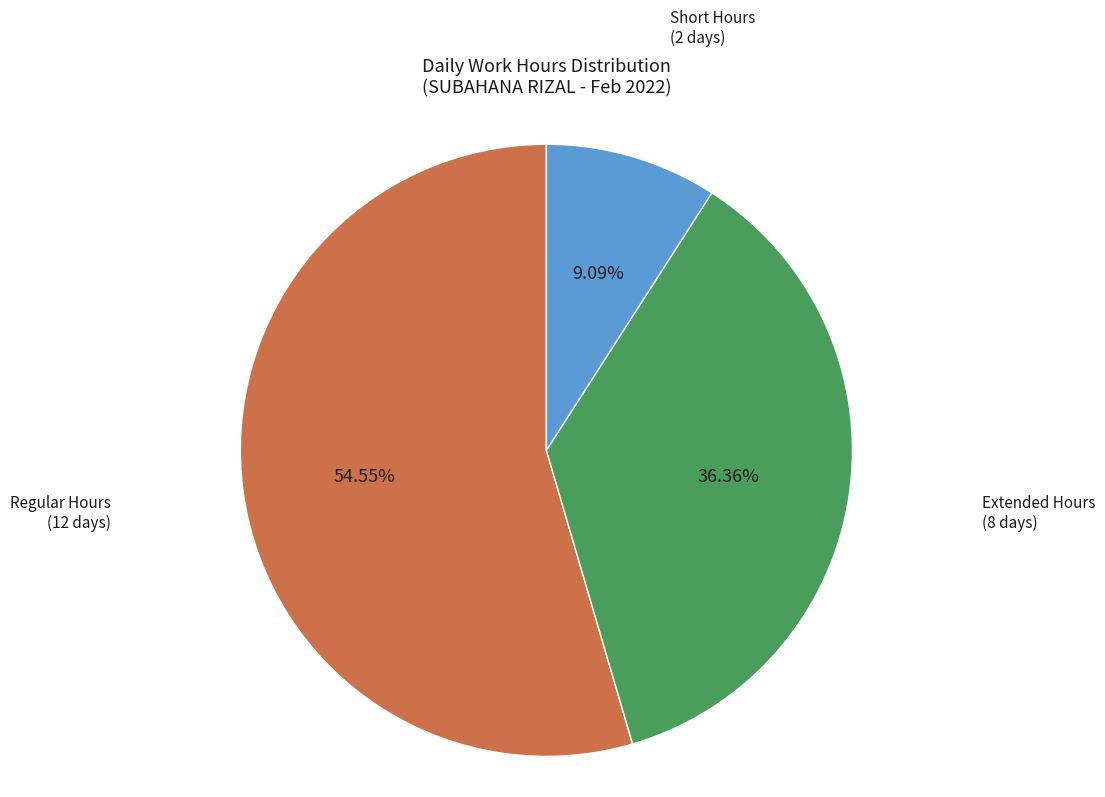

Is Short Hours (2 days) the majority of the pie?

No